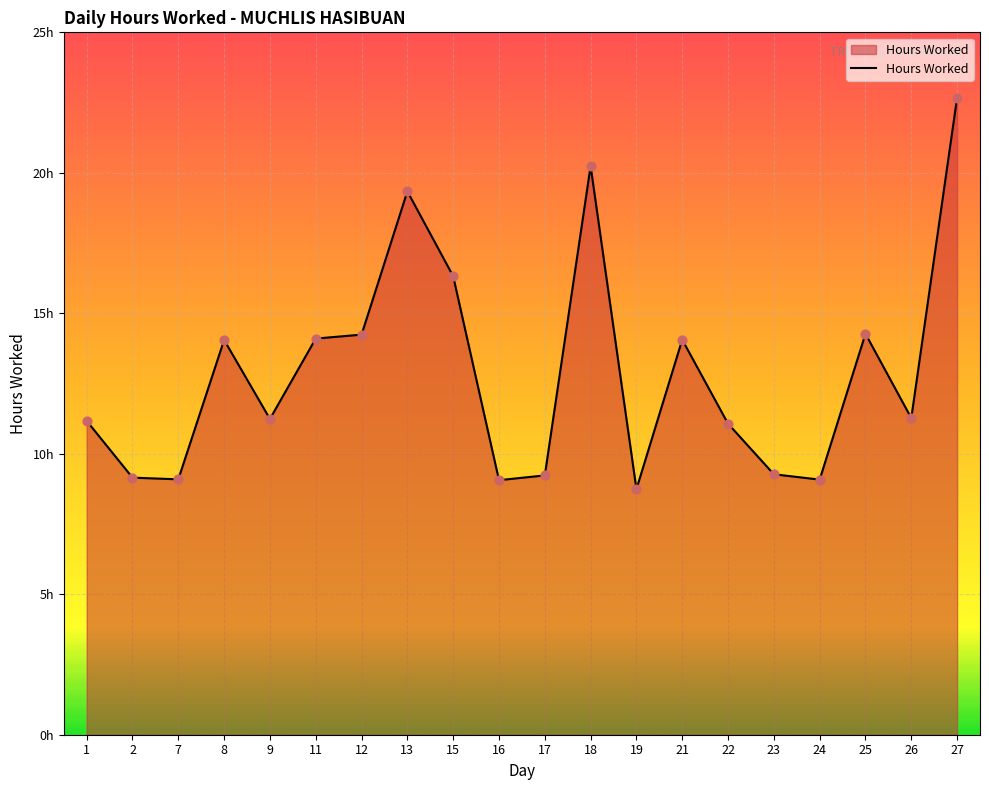

Between 12 and 2, which is larger?

12